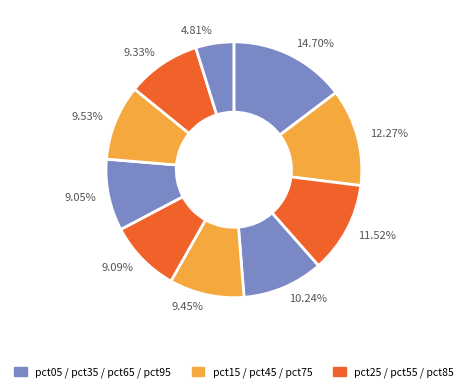

Count the number of slices in the pie.

10